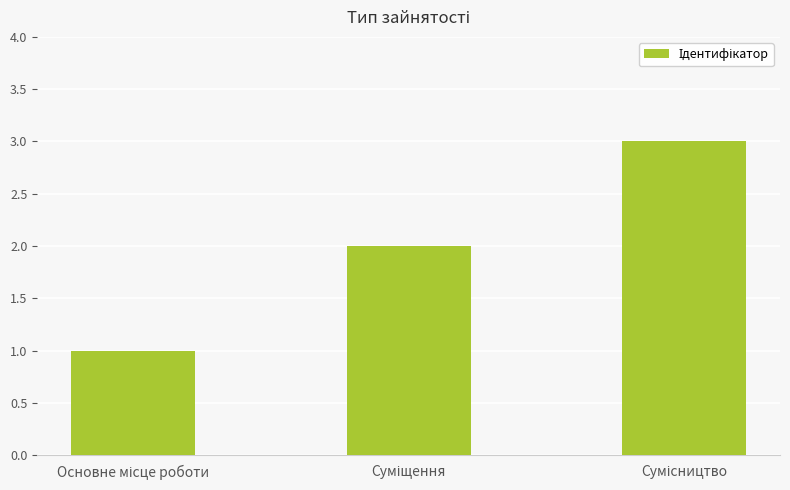

What is the sum of all values?

6